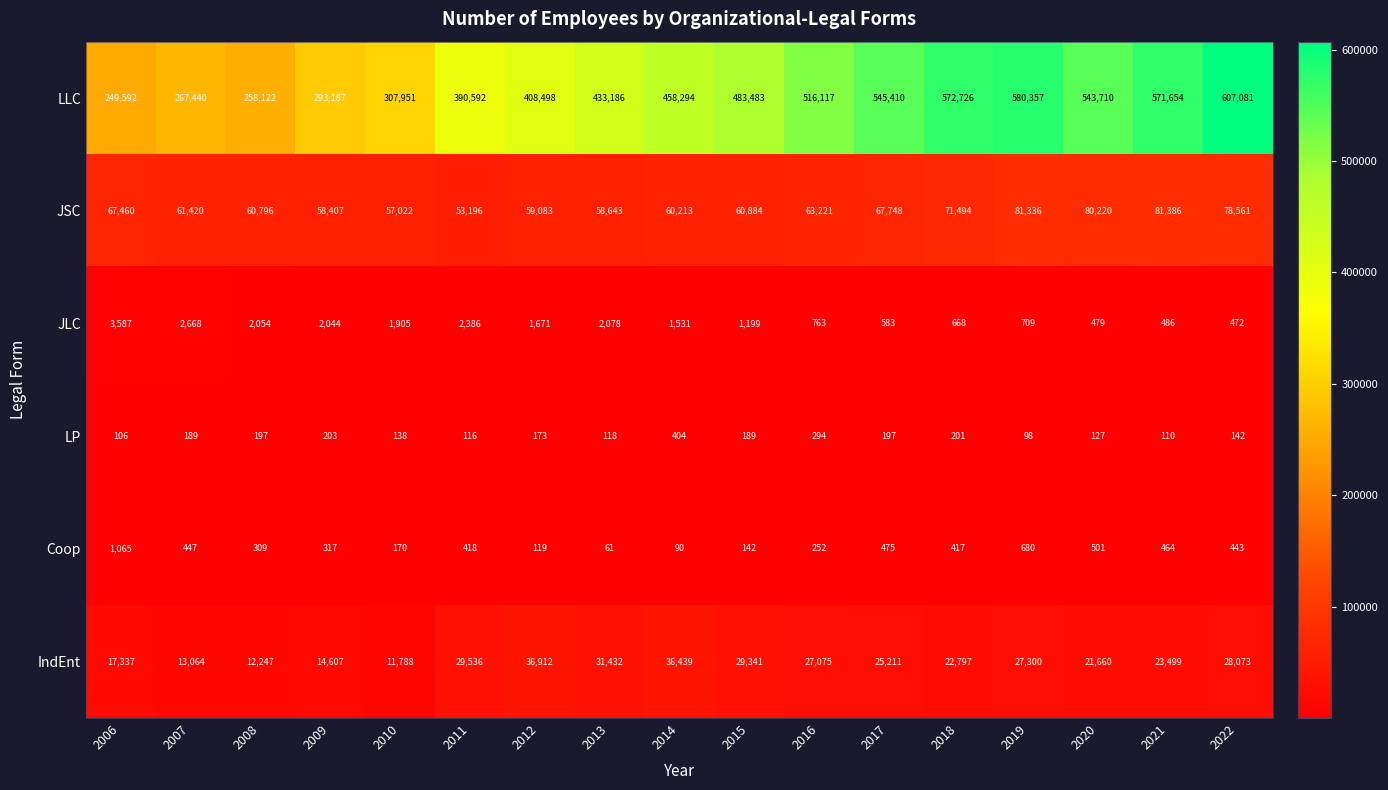

What is the average value of the LP series?

177